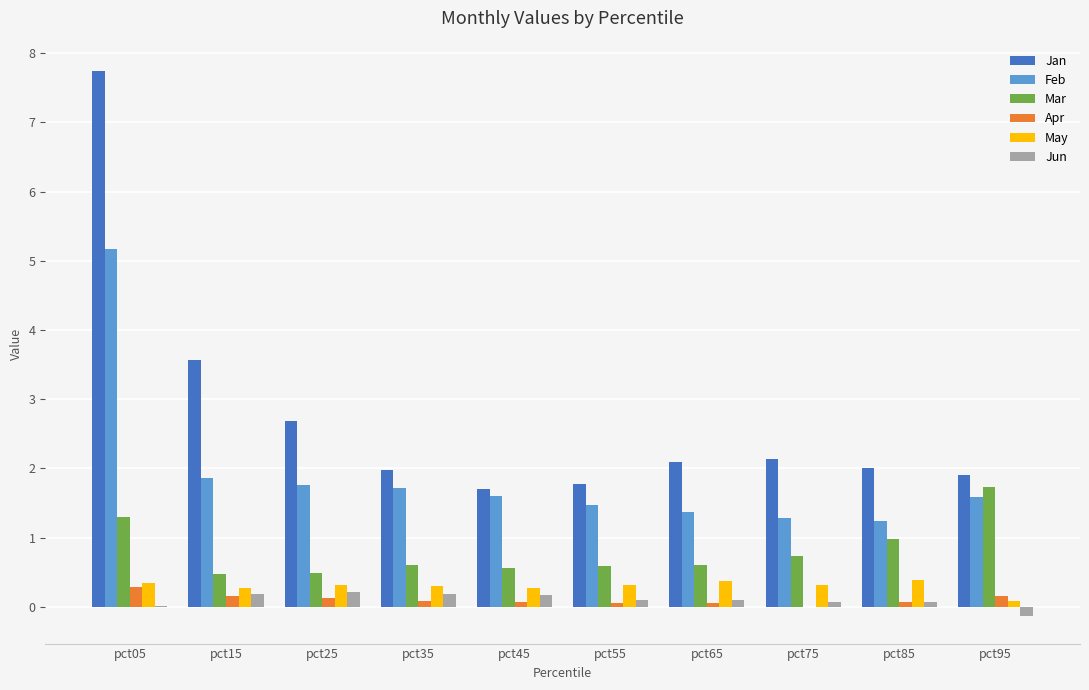

At which category is the sum across all series the highest?

pct05